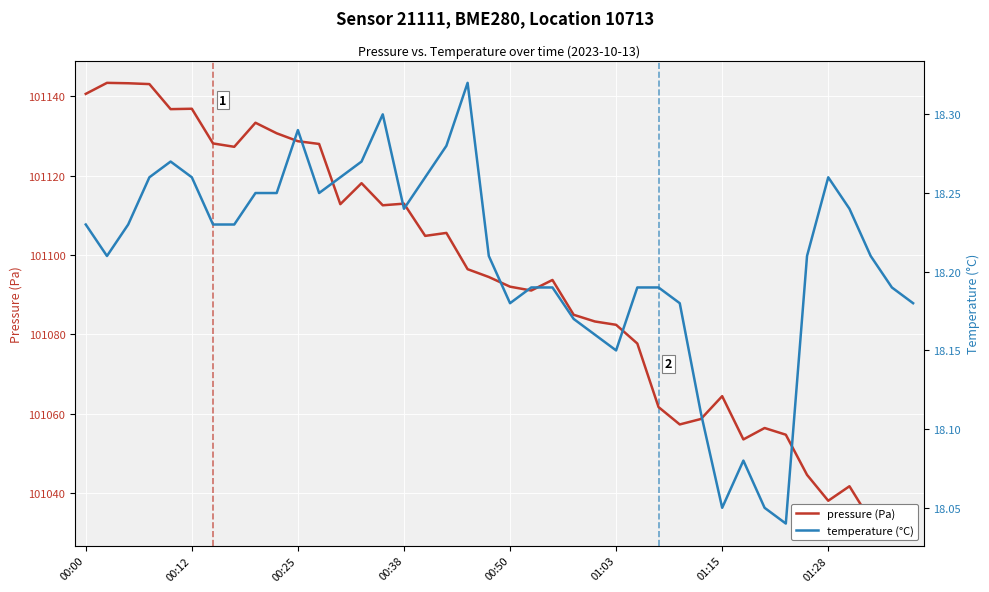

Reading left to right, list all the values displayed in this chart.

pressure (Pa): 101140.7	101143.4	101143.3	101143.1	101136.8	101136.9	101128.2	101127.3	101133.4	101130.7	101128.7	101128.0	101112.8	101118.1	101112.6	101113.0	101104.8	101105.6	101096.4	101094.5	101092.0	101091.1	101093.7	101084.9	101083.2	101082.4	101077.7	101061.7	101057.3	101058.7	101064.4	101053.5	101056.4	101054.7	101044.6	101038.0	101041.7	101033.0	101032.3	101033.2
temperature (°C): 18.2	18.2	18.2	18.3	18.3	18.3	18.2	18.2	18.2	18.2	18.3	18.2	18.3	18.3	18.3	18.2	18.3	18.3	18.3	18.2	18.2	18.2	18.2	18.2	18.2	18.1	18.2	18.2	18.2	18.1	18.1	18.1	18.1	18.0	18.2	18.3	18.2	18.2	18.2	18.2